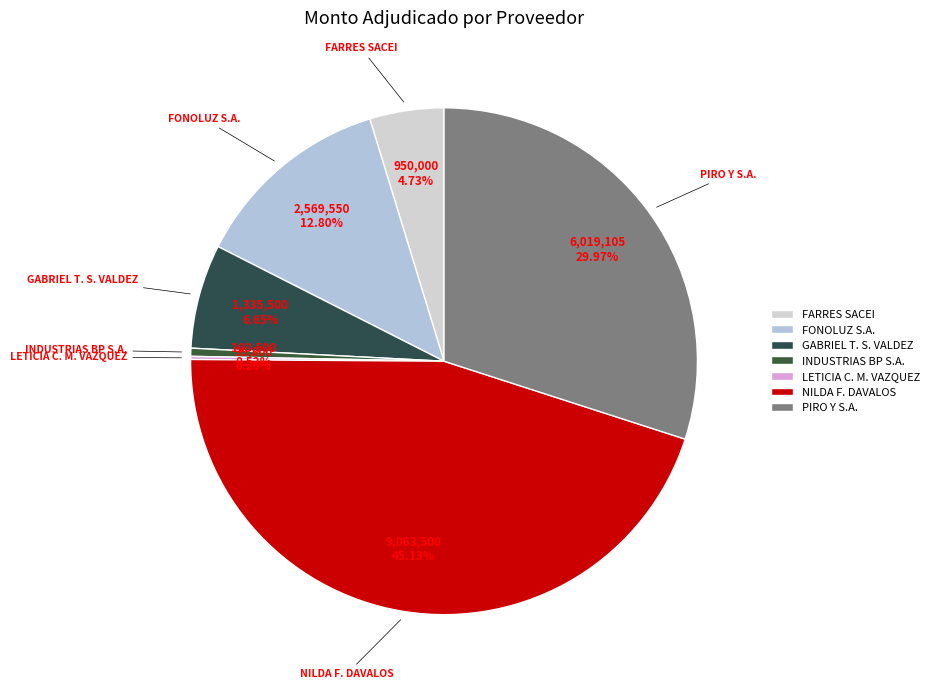

Is FARRES SACEI the majority of the pie?

No